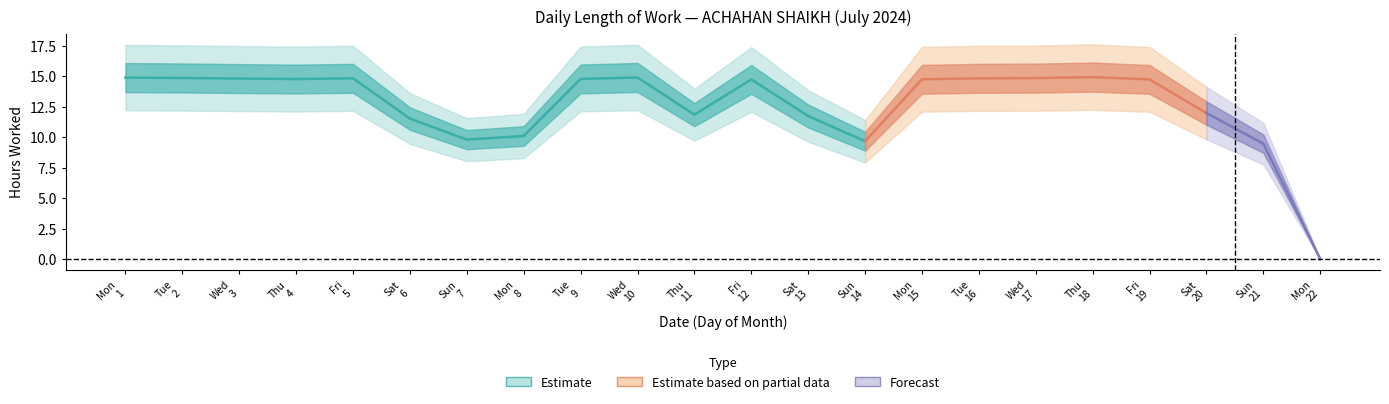

Where does the data first go above 14?

1